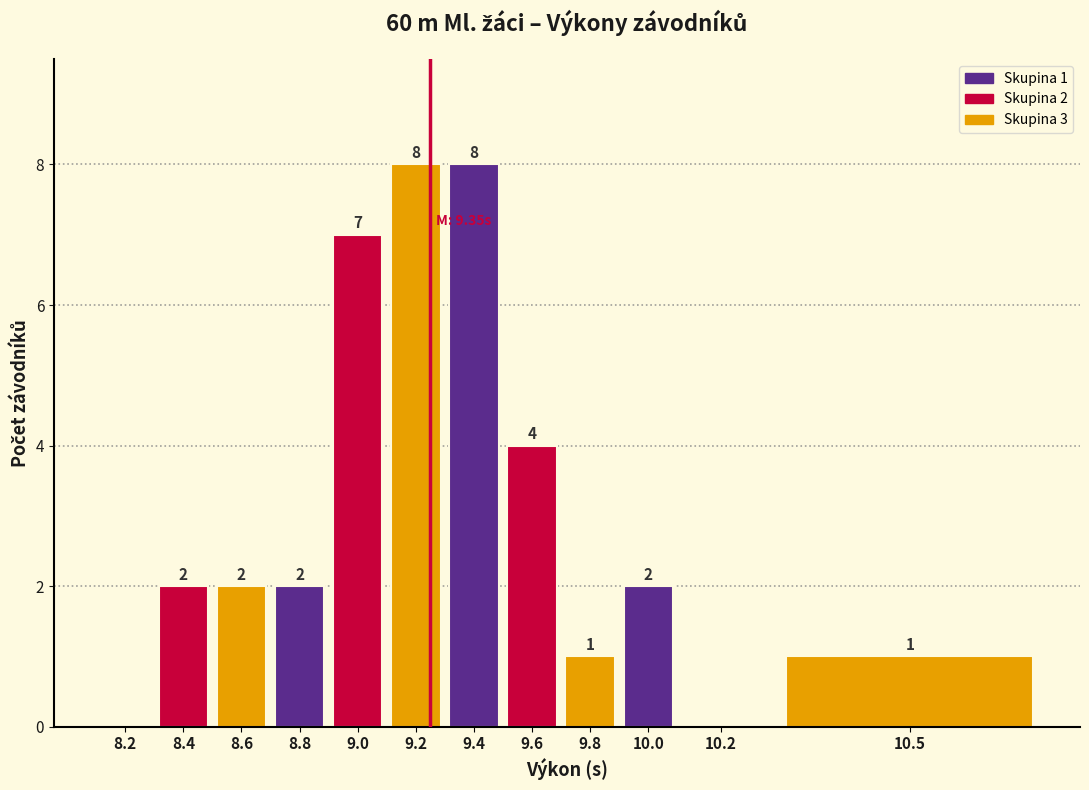

Reading left to right, extract all data points from this chart.

8.2=0	8.4=2	8.6=2	8.8=2	9.0=7	9.2=8	9.4=8	9.6=4	9.8=1	10.0=2	10.2=0	10.5=1